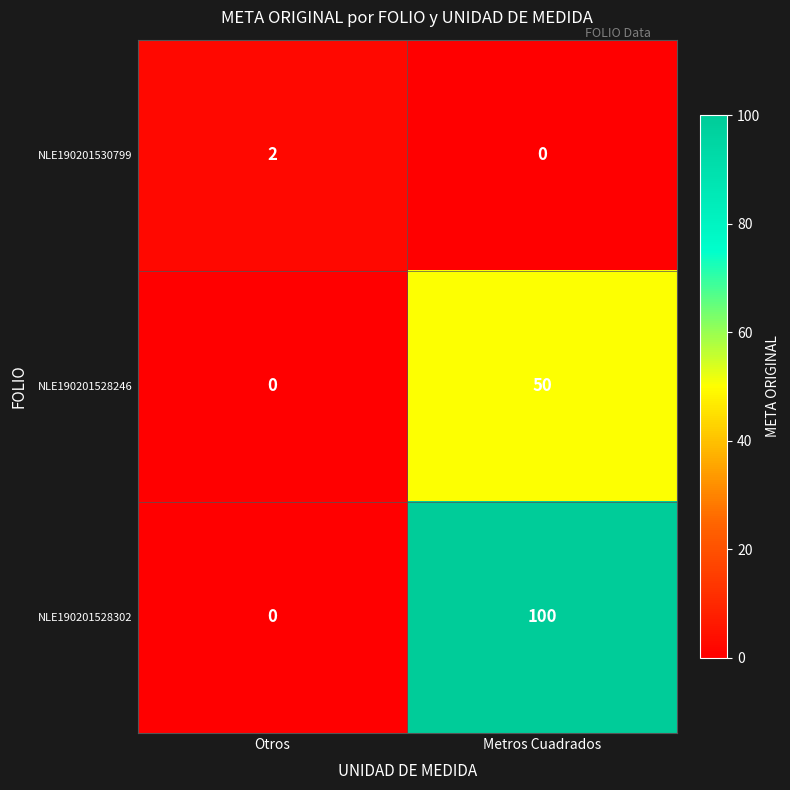

How many distinct data groups are displayed?

3